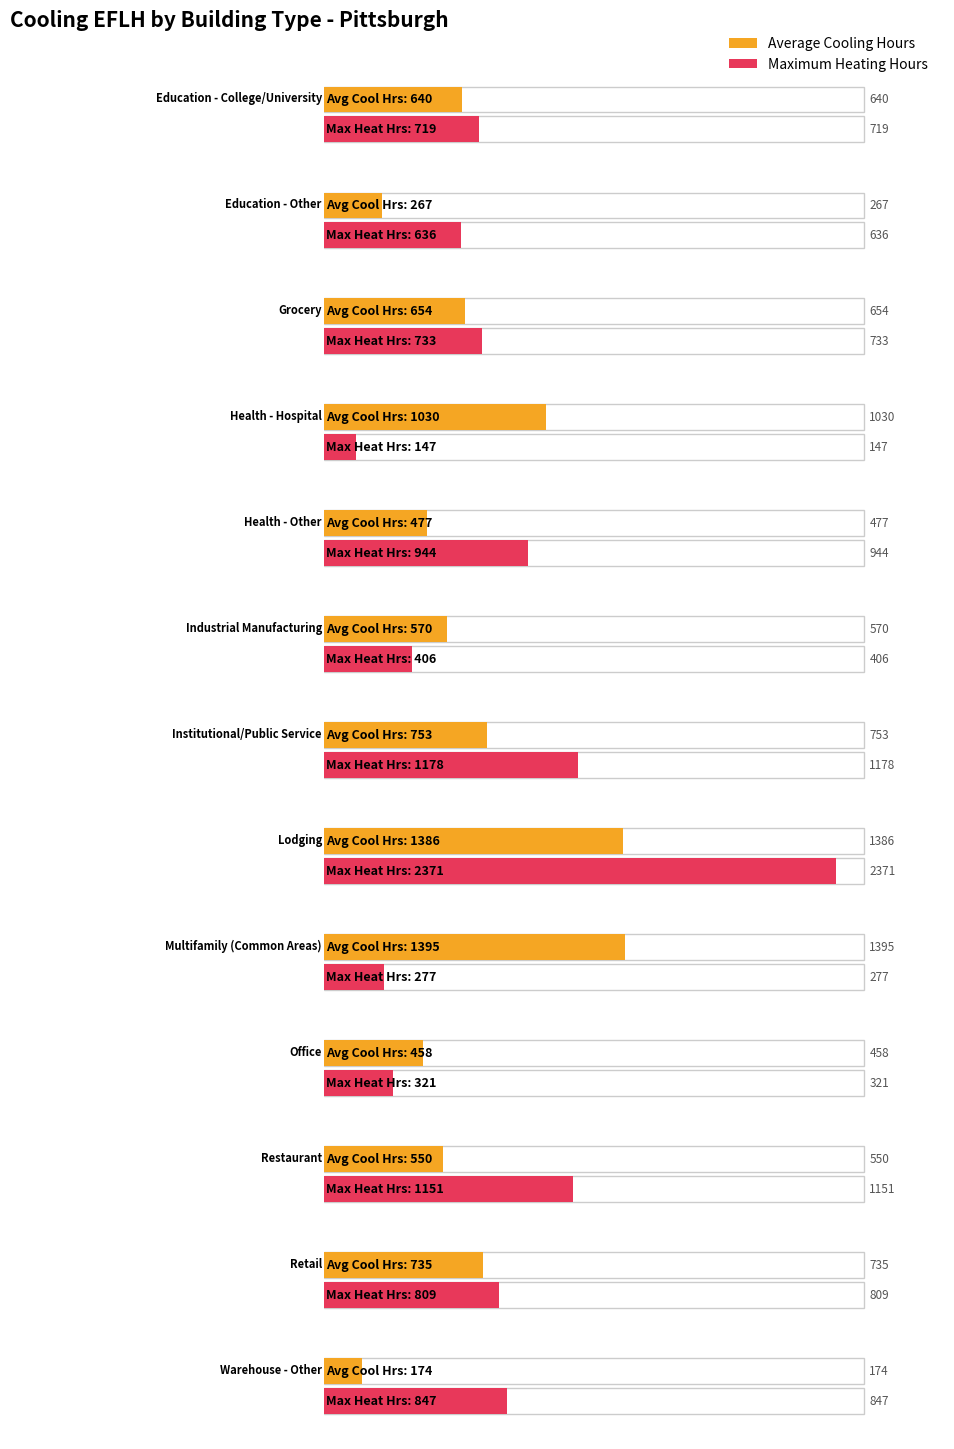

What is the difference between the Maximum utilization values at Grocery and Multifamily (Common Areas)?

456